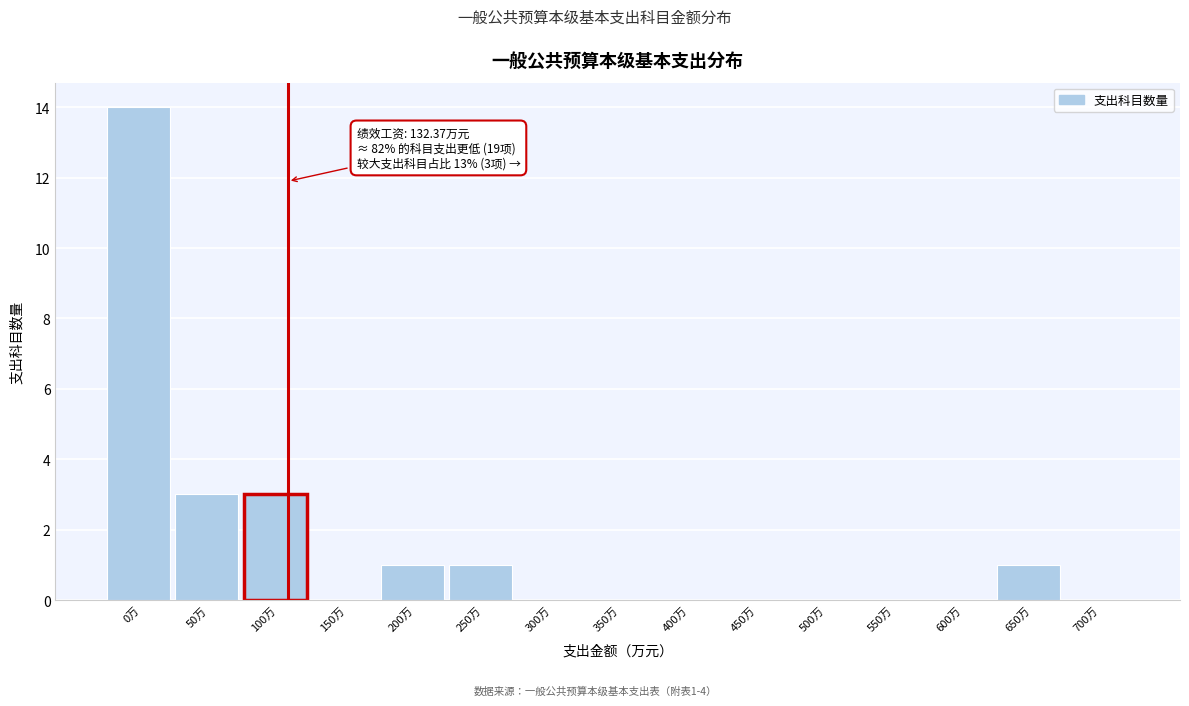

Reading left to right, transcribe all the data shown in this chart.

0万=14	50万=3	100万=3	150万=0	200万=1	250万=1	300万=0	350万=0	400万=0	450万=0	500万=0	550万=0	600万=0	650万=1	700万=0